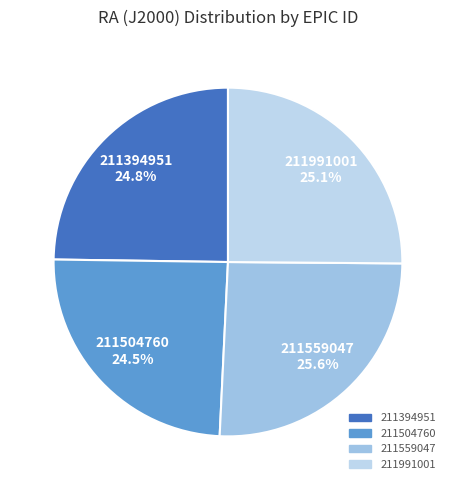

Does any single category account for the majority?

No